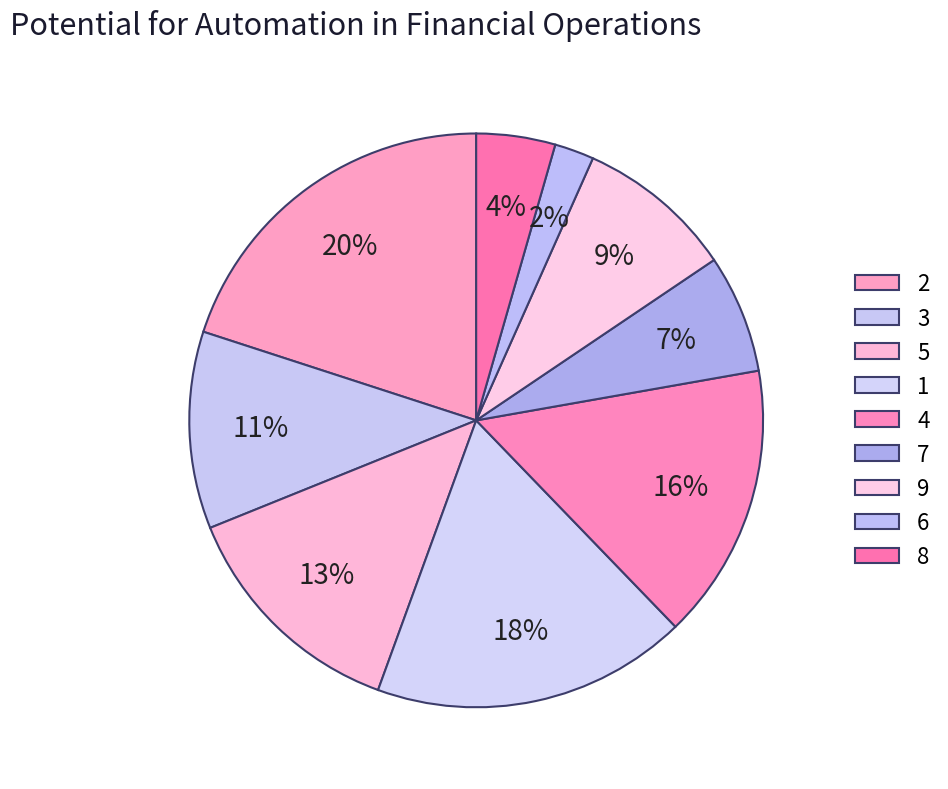

Is there any slice that represents more than half of the pie?

No